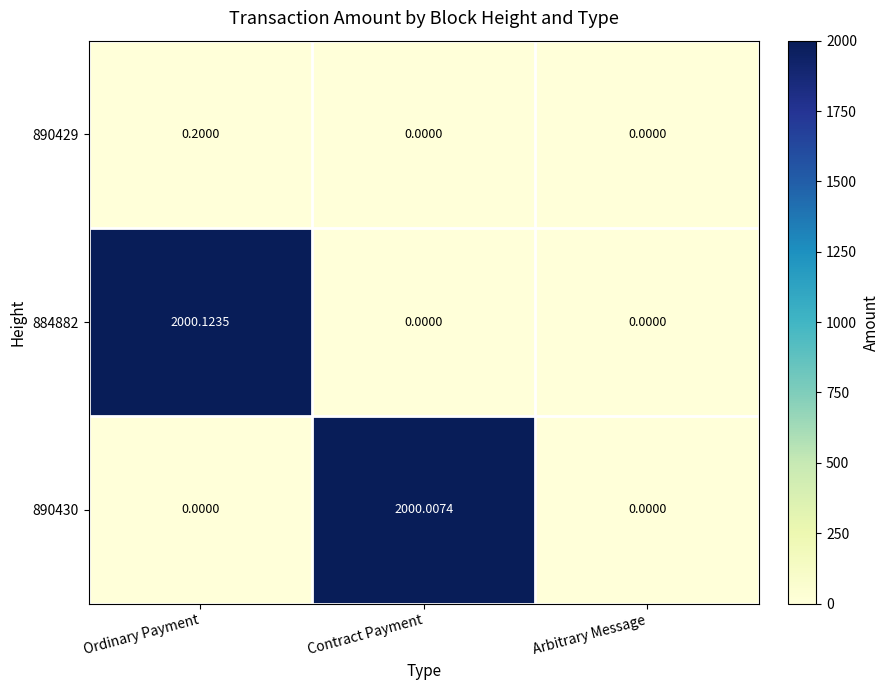

At which category does the chart reach its peak across all series?

Ordinary Payment